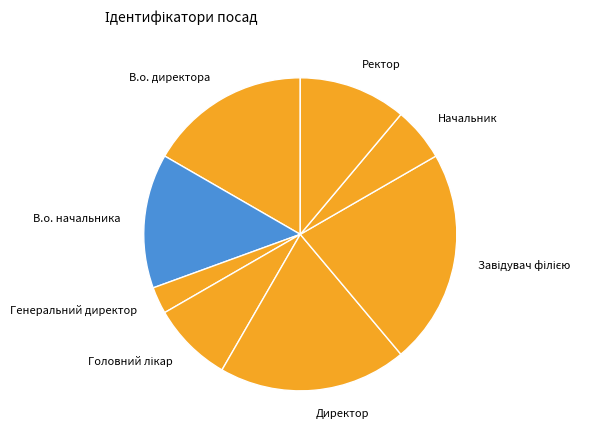

The Ректор slice represents 16% of the pie. True or false?

False